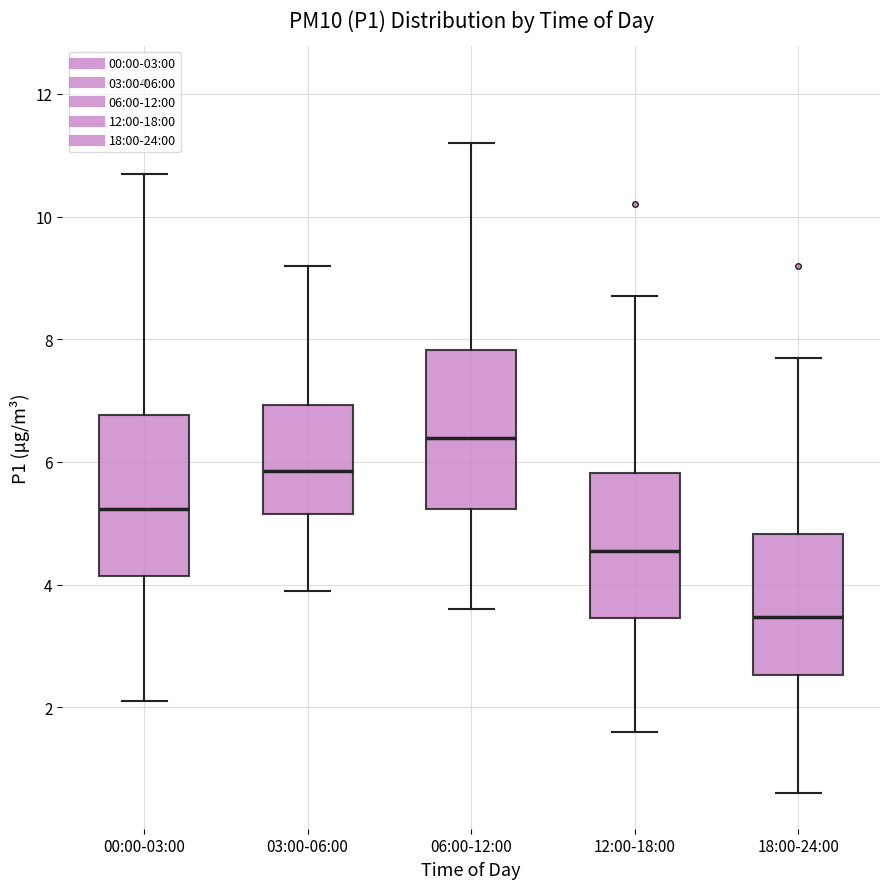

Which box's median line is the lowest?

18:00-24:00